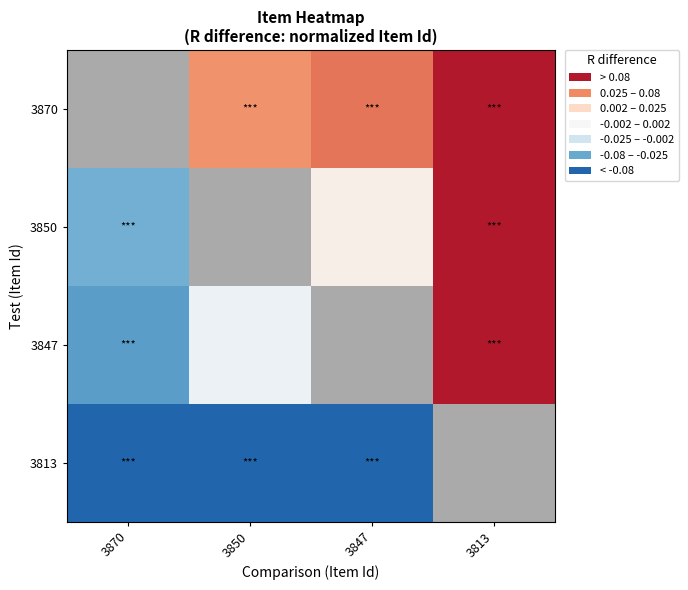

Which has a higher value, 3850 or 3870?

3870